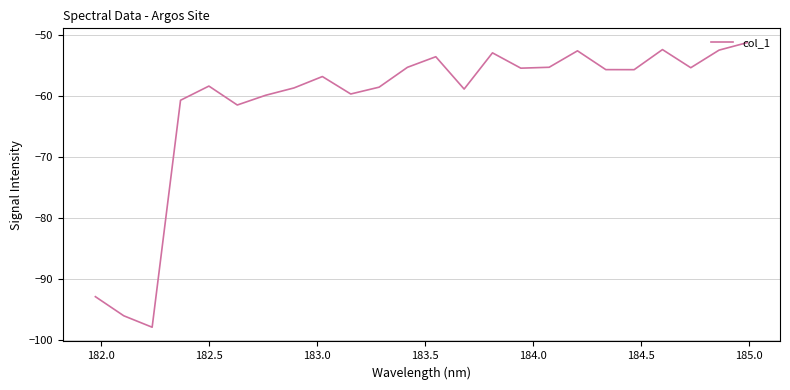

What is the minimum value shown in the chart?

-98.0